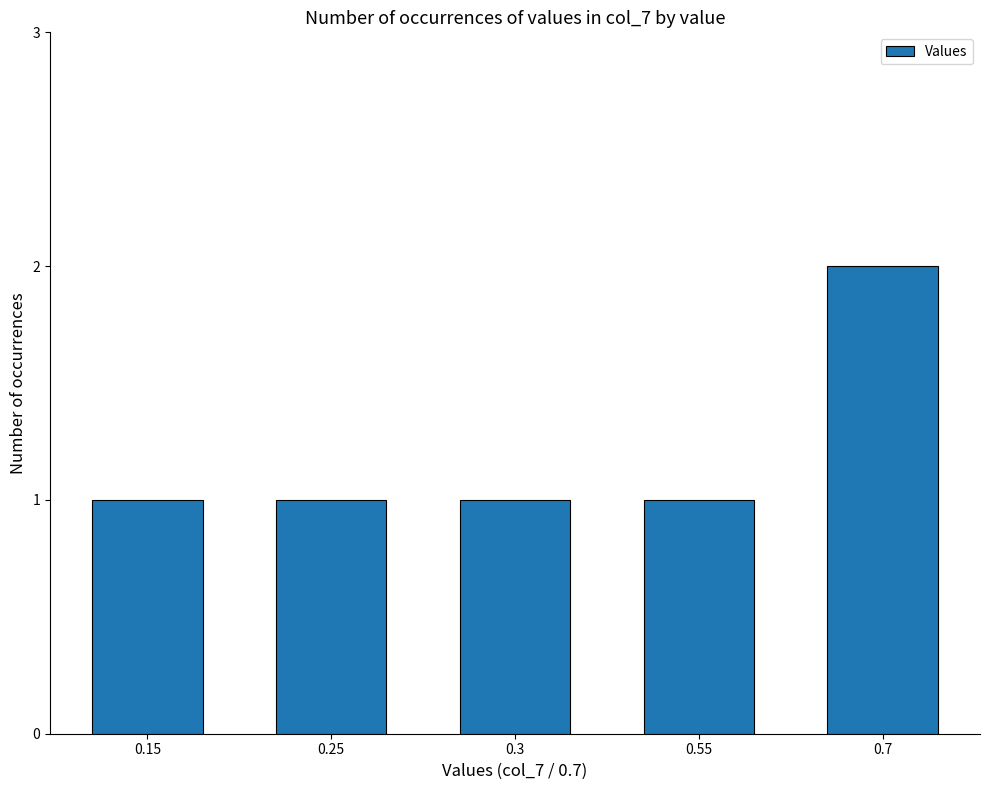

The value at 0.3 is 1. True or false?

True